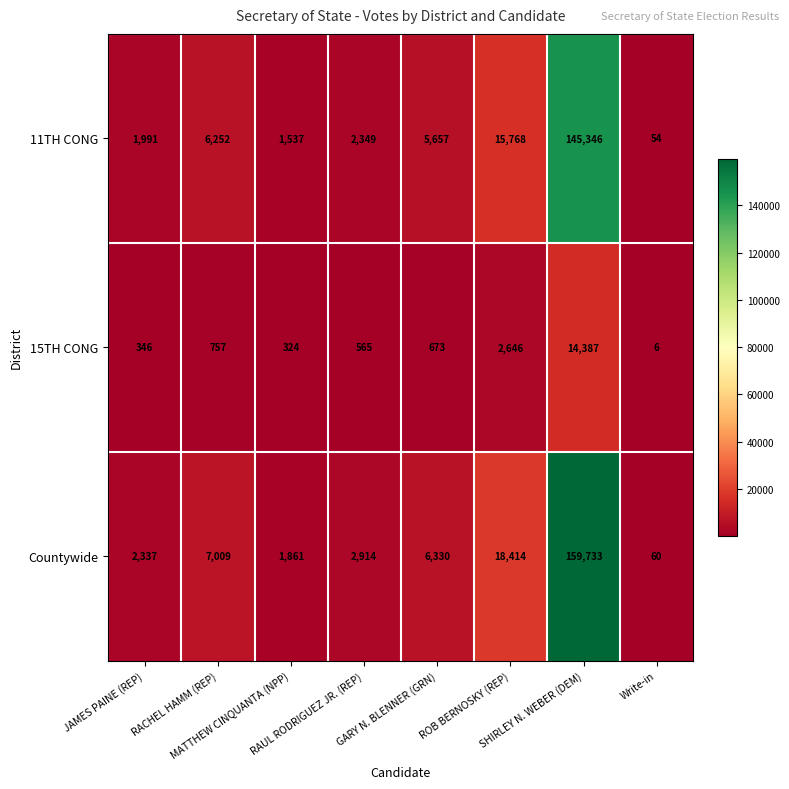

Between JAMES PAINE (REP) and Write-in, which series saw the biggest shift?

Countywide